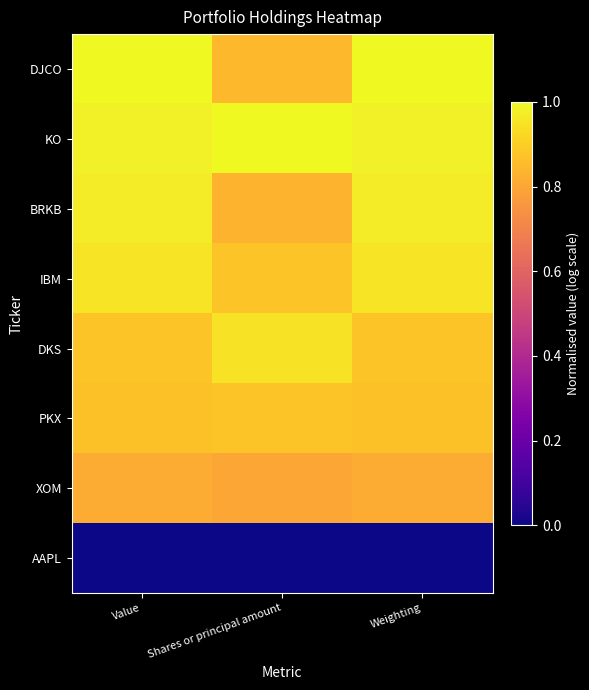

Which category has the highest value across all series?

Value